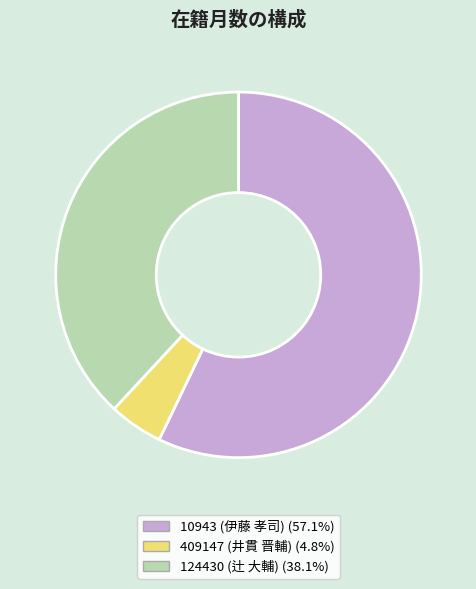

What is the ratio of the value at 10943 (伊藤 孝司) (57.1%) to the value at 124430 (辻 大輔) (38.1%)?

1.5